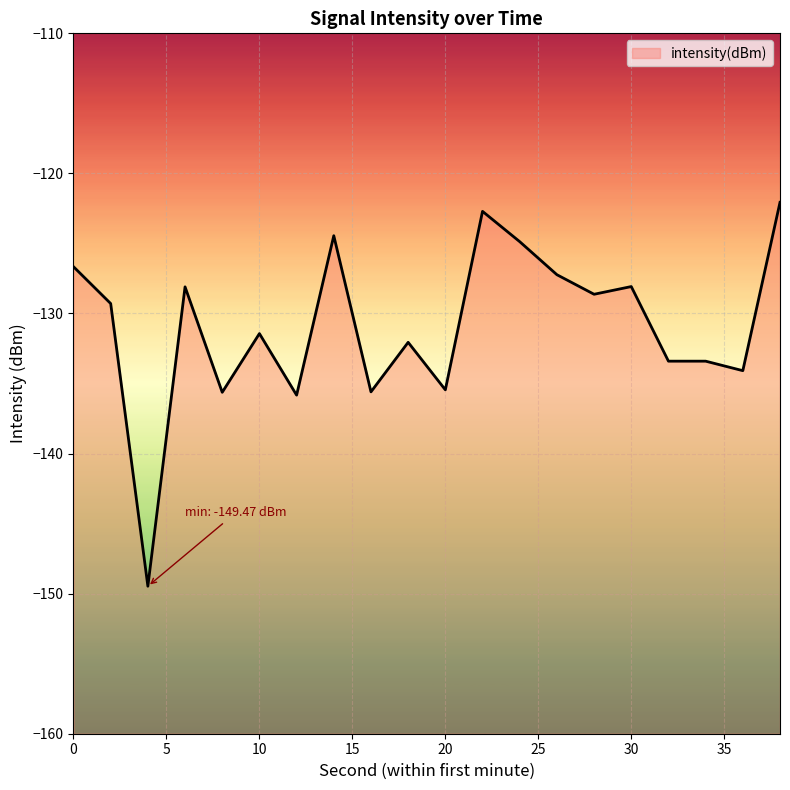

Read the value at 22.

-122.7